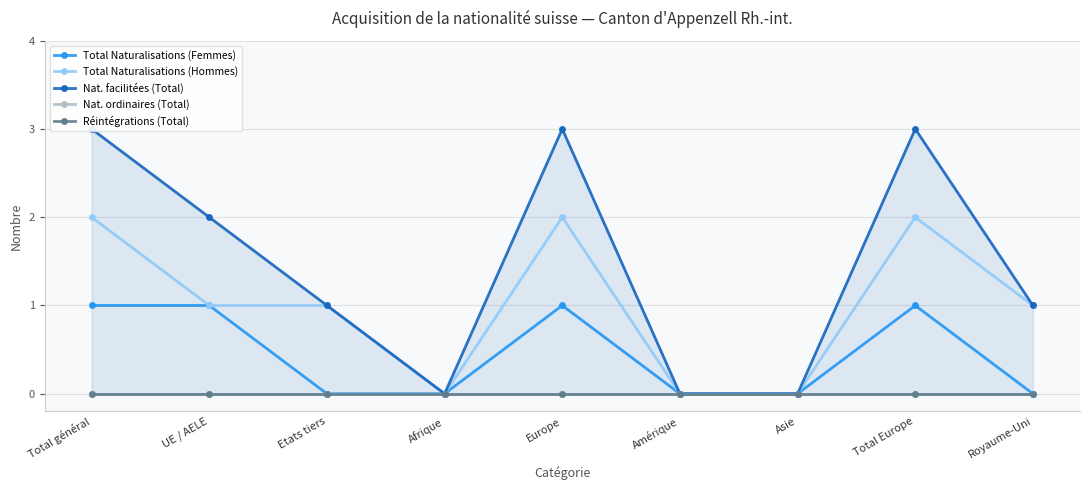

How many series are shown in this chart?

5